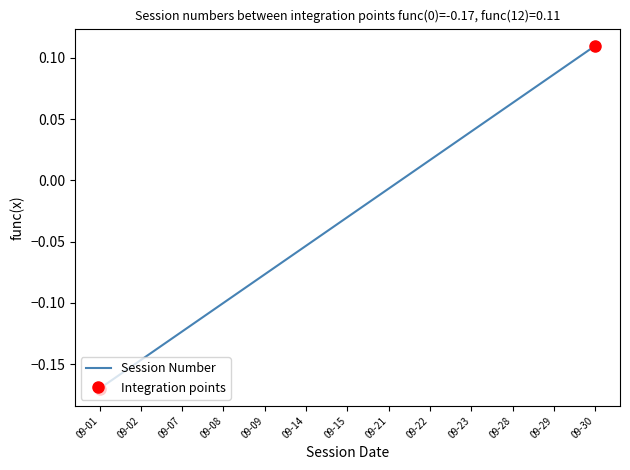

List the labels in order of Session Number value, largest first.

09-30, 09-29, 09-28, 09-23, 09-22, 09-21, 09-15, 09-14, 09-09, 09-08, 09-07, 09-02, 09-01